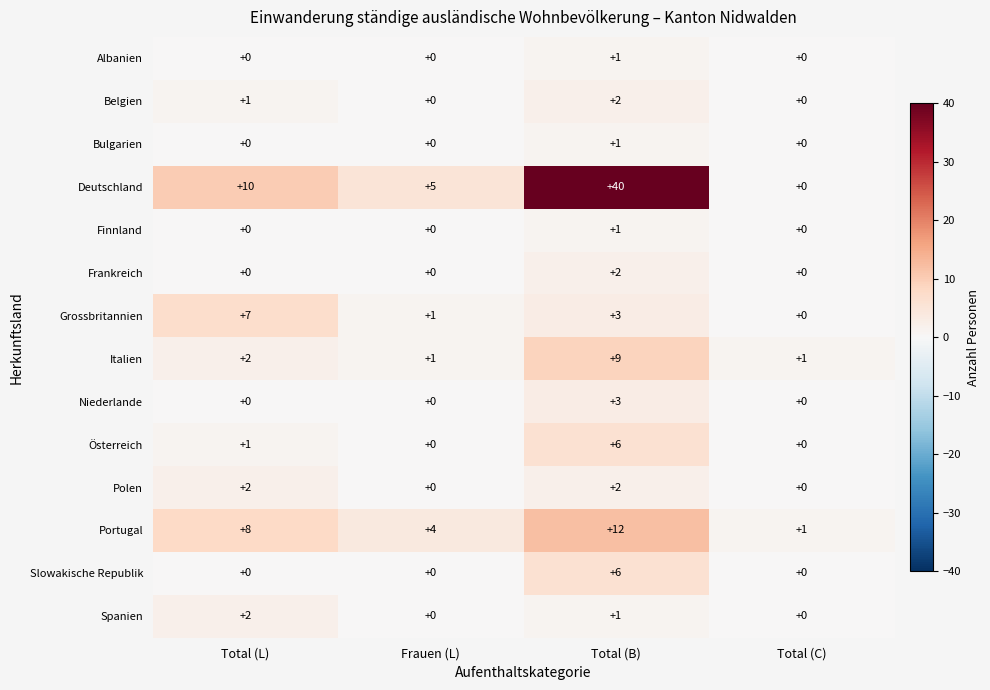

How many Polen values are between 0 and 2?

4